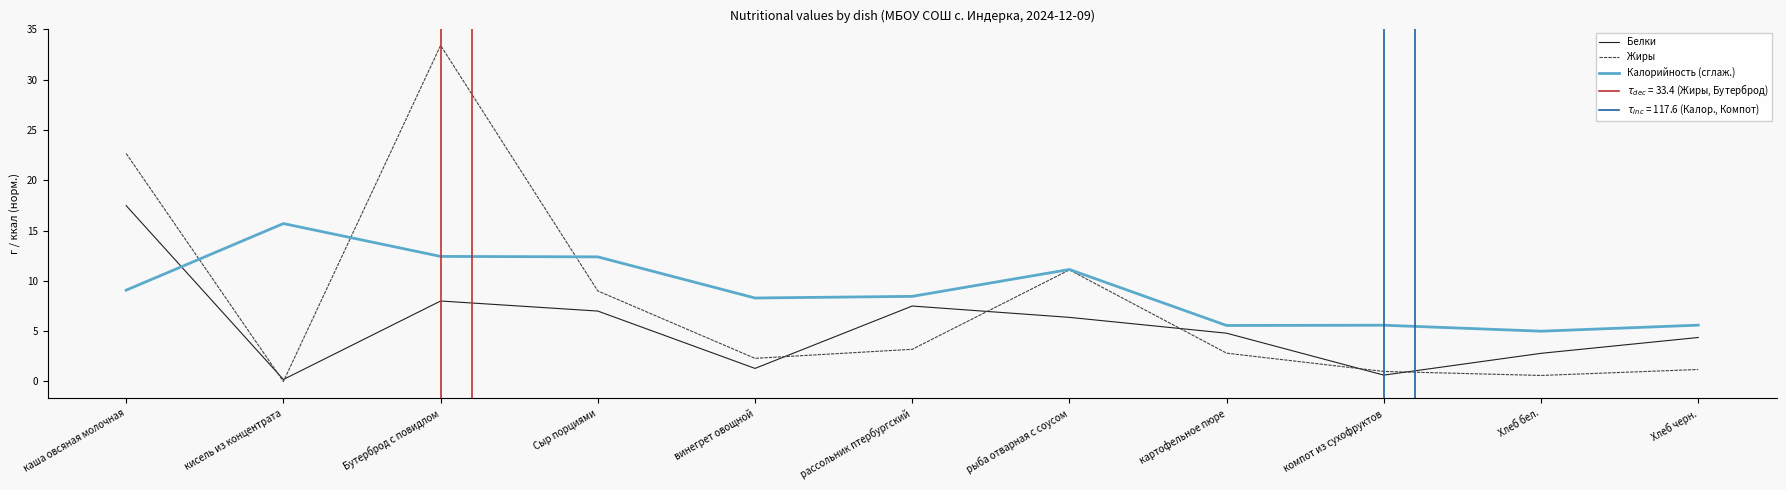

What is the difference between the Жиры values at рассольник птербургский and Сыр порциями?

5.8